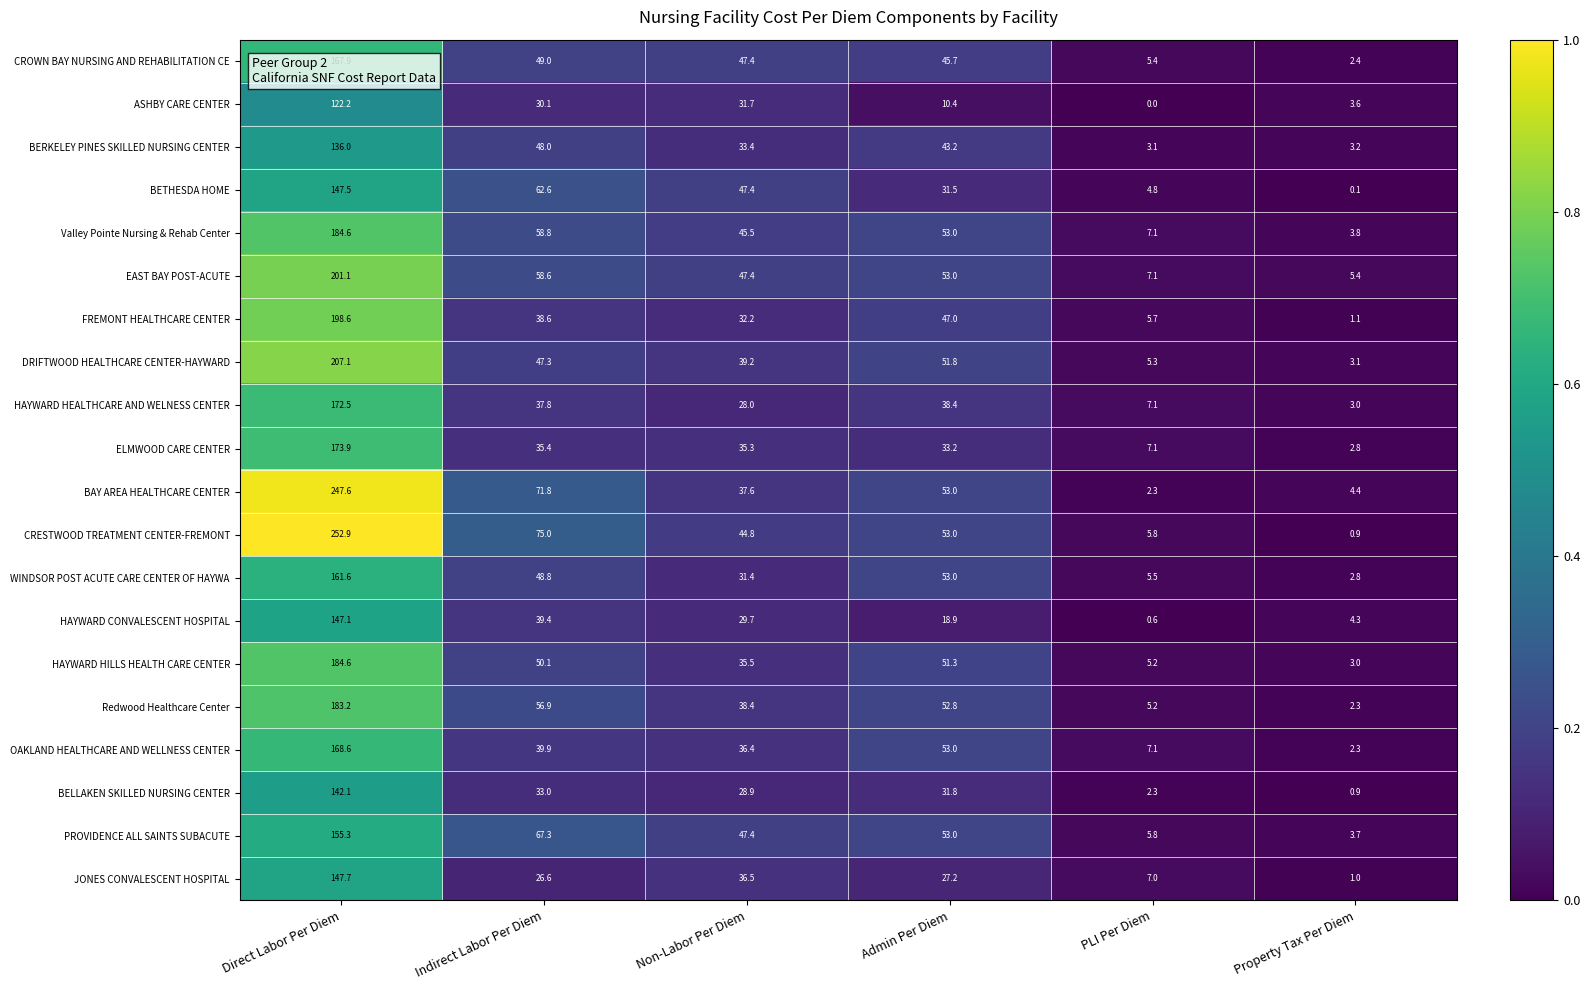

Rank the categories by Redwood Healthcare Center value from lowest to highest.

Property Tax Per Diem, PLI Per Diem, Non-Labor Per Diem, Admin Per Diem, Indirect Labor Per Diem, Direct Labor Per Diem